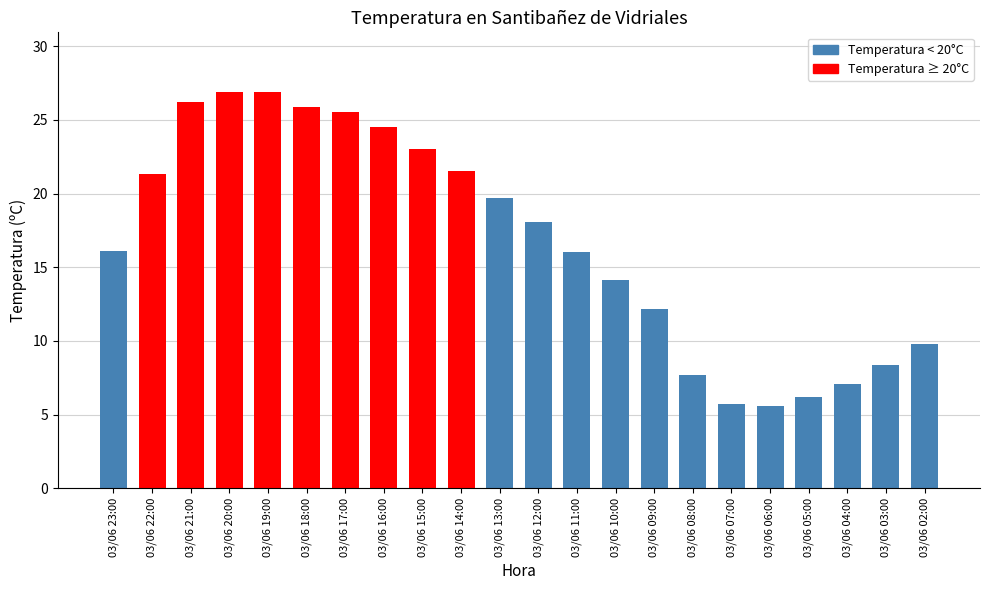

The chart shows a value of 34.3 at 03/06 13:00. True or false?

False